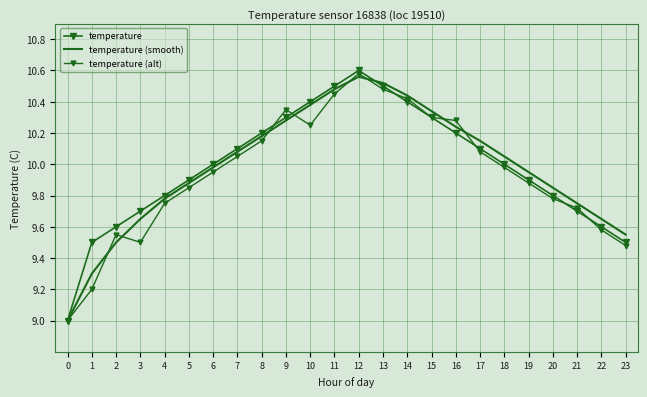

Rank the series at 21 from highest to lowest value.

temperature (smooth), temperature (alt), temperature